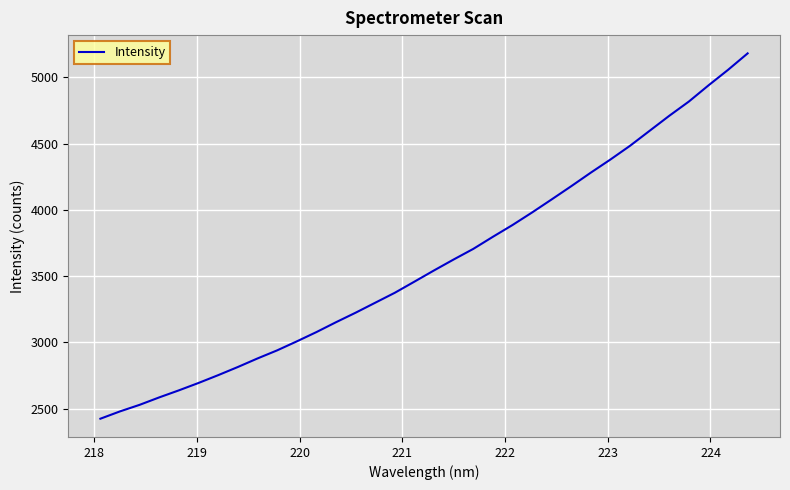

What is the sum of all values?

122580.8